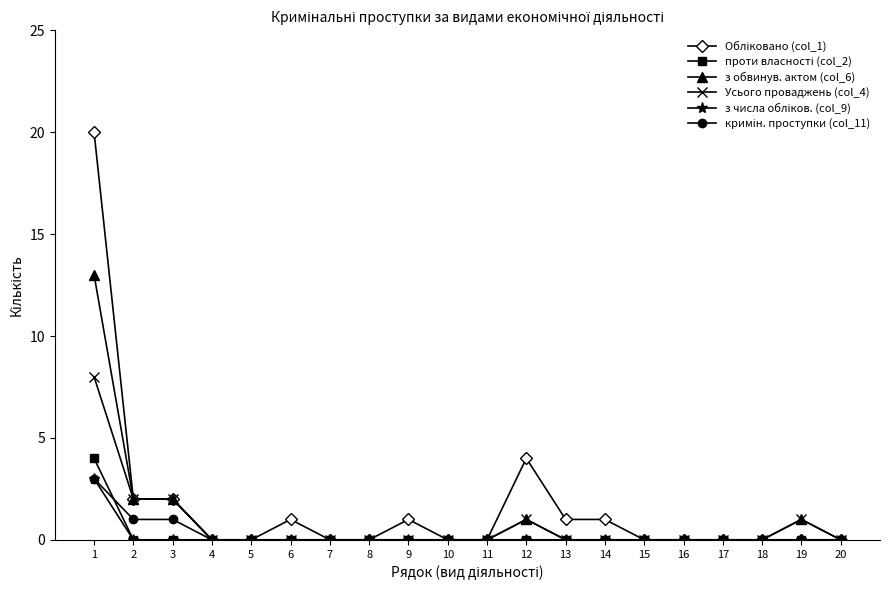

What is the average value of the Усього проваджень (col_4) series?

1